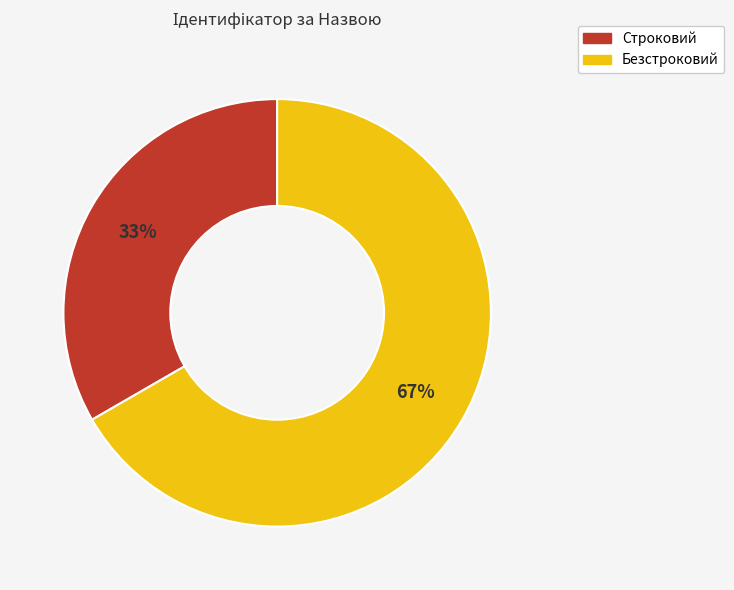

What is the majority slice?

Безстроковий